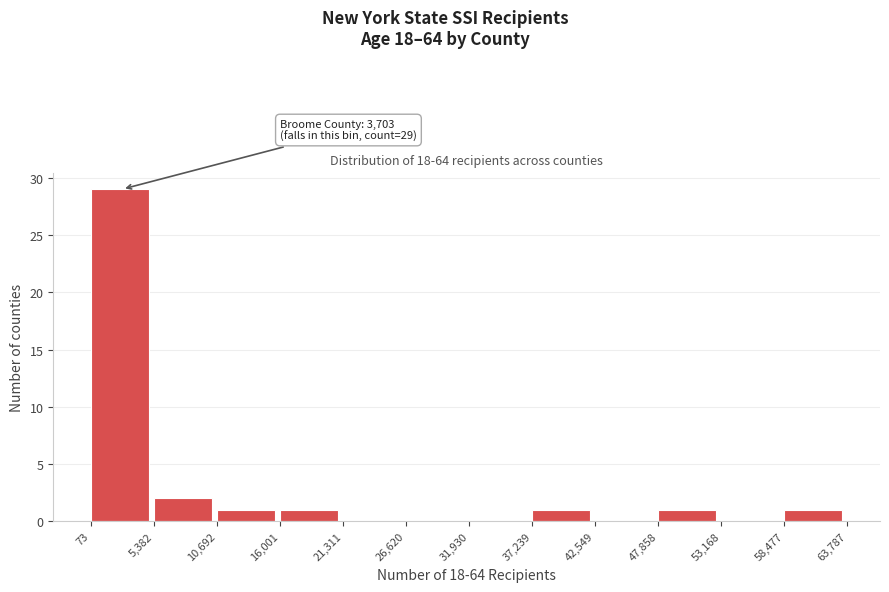

Over which range of the x-axis is the bar tallest?

73 to 5,382